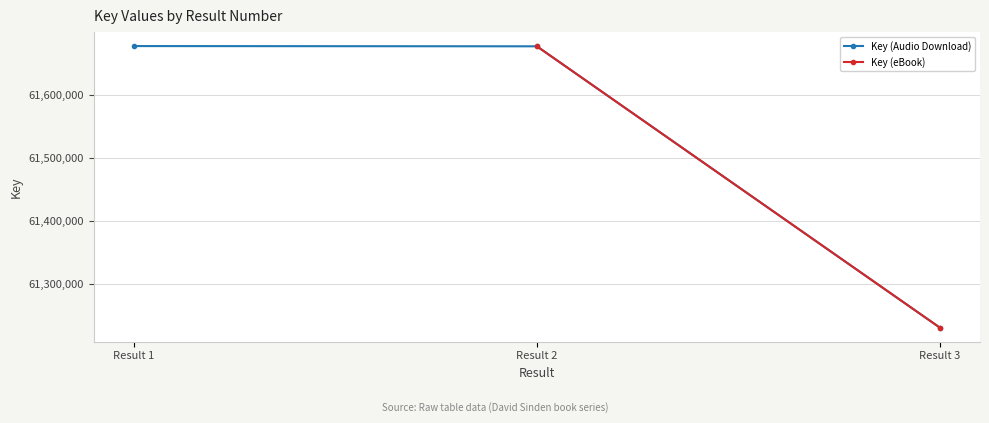

Reading right to left, what are all the values shown in this chart?

Result 3=61230703	Result 2=61676575	Result 1=61676952